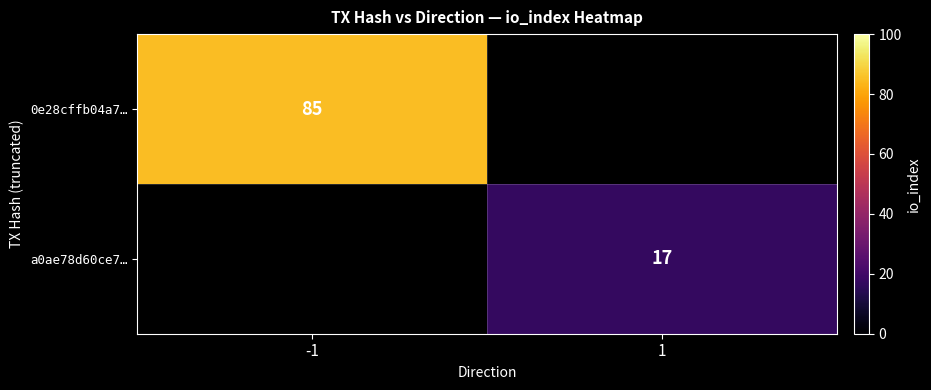

The value of a0ae78d60ce7… at 1 is 29.0. True or false?

False